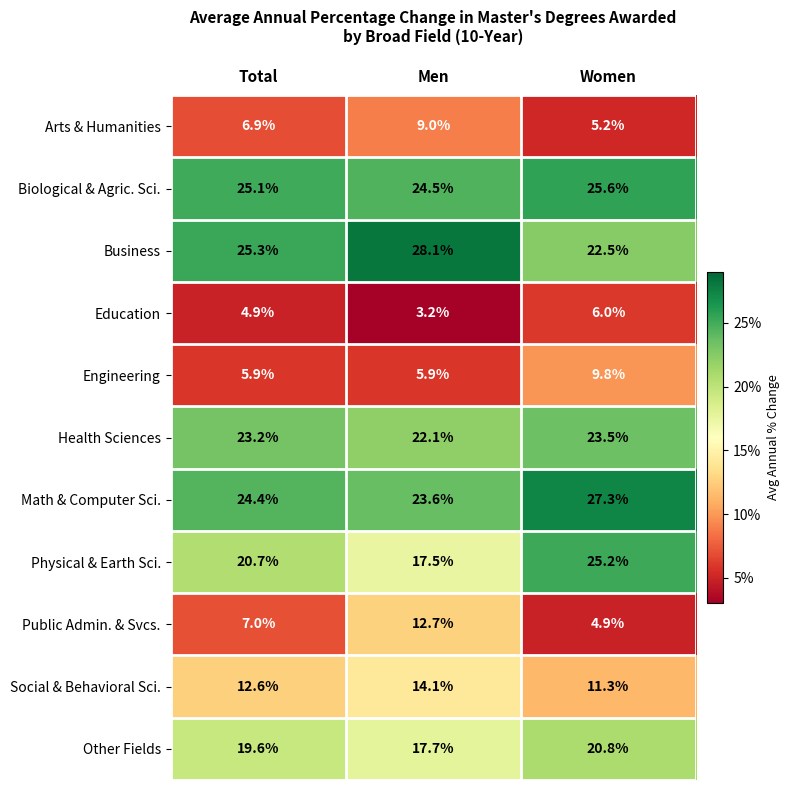

Which category has the lowest value across all series?

Men